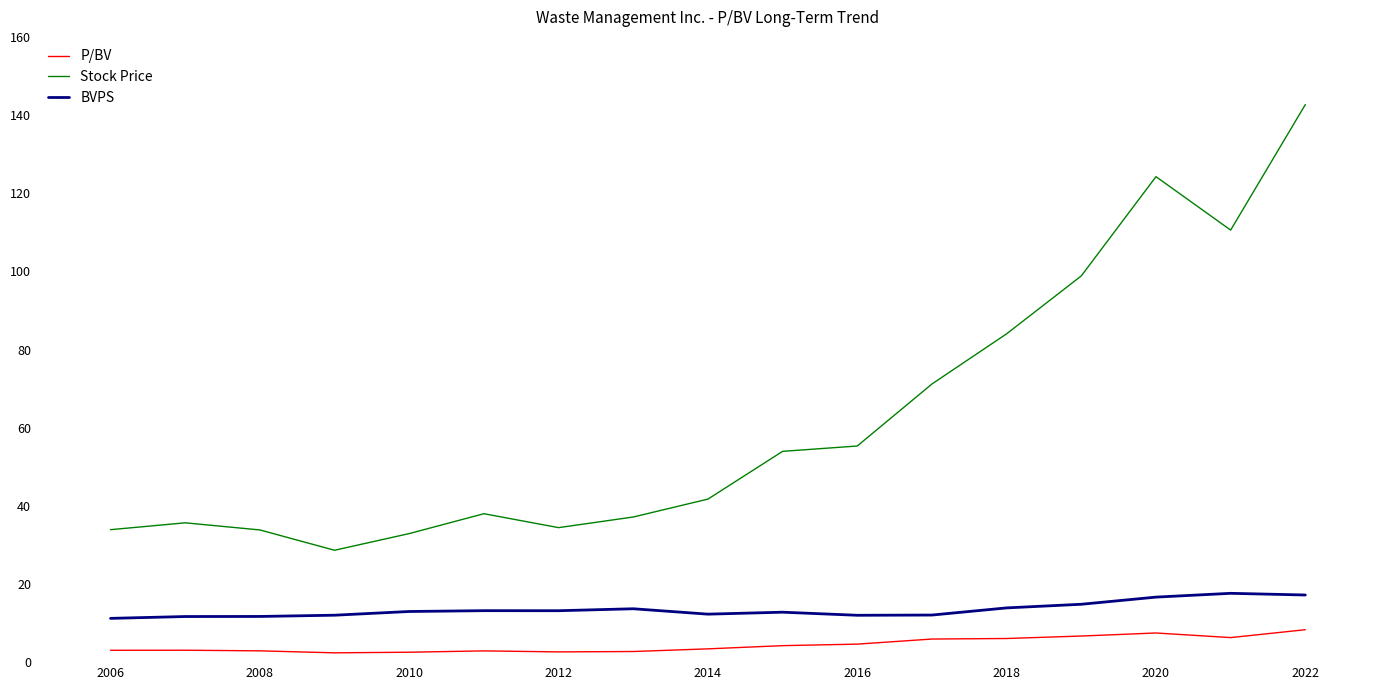

List the series in order of their overall mean, lowest first.

P/BV, BVPS, Stock Price